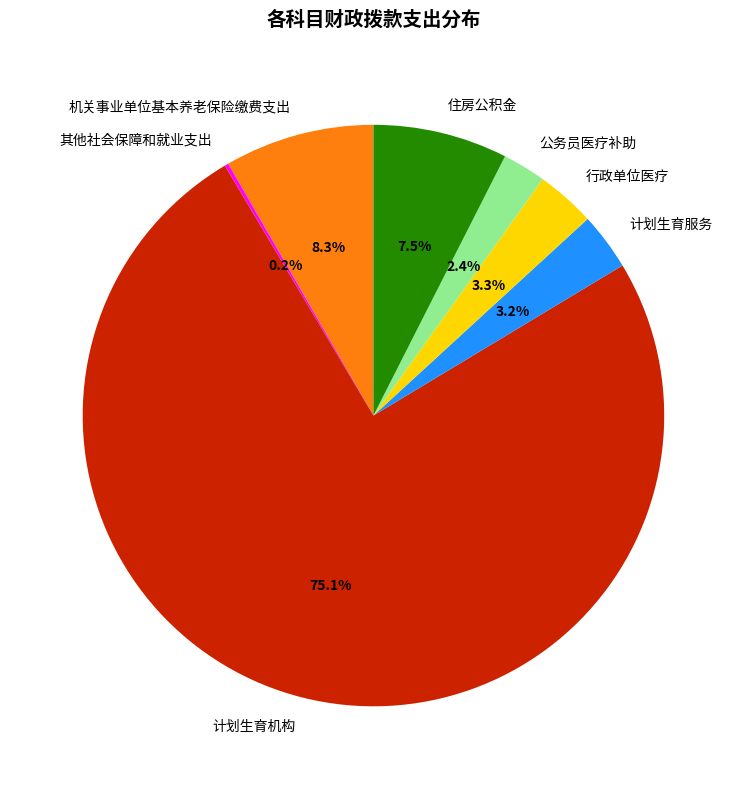

Is it true that 机关事业单位基本养老保险缴费支出 is 3% of the pie?

False